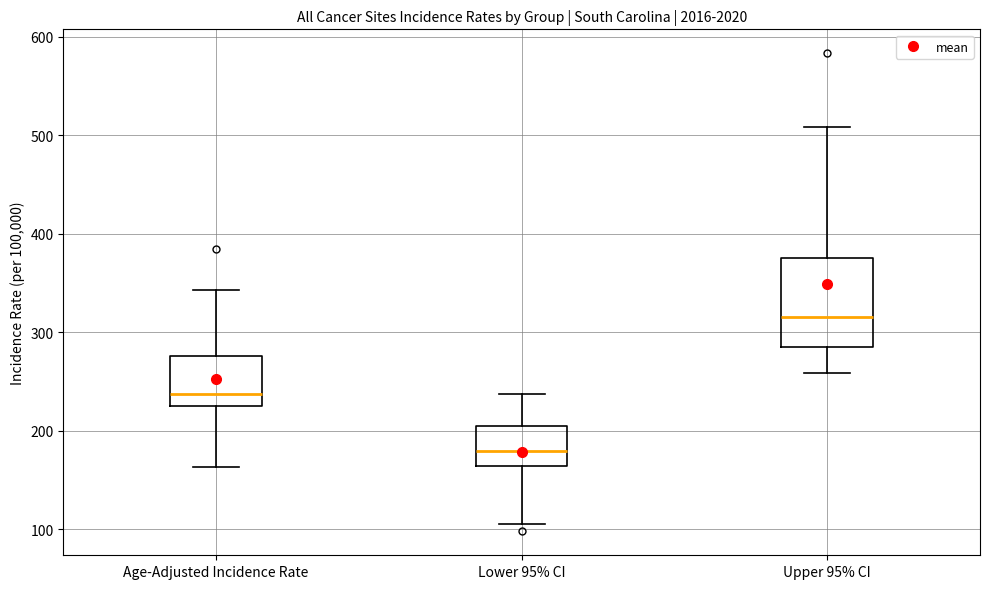

Where does the upper whisker of the box for Lower 95% CI end on the y-axis? The values are not printed on the chart, so give them approximately, as read against the axis.

240